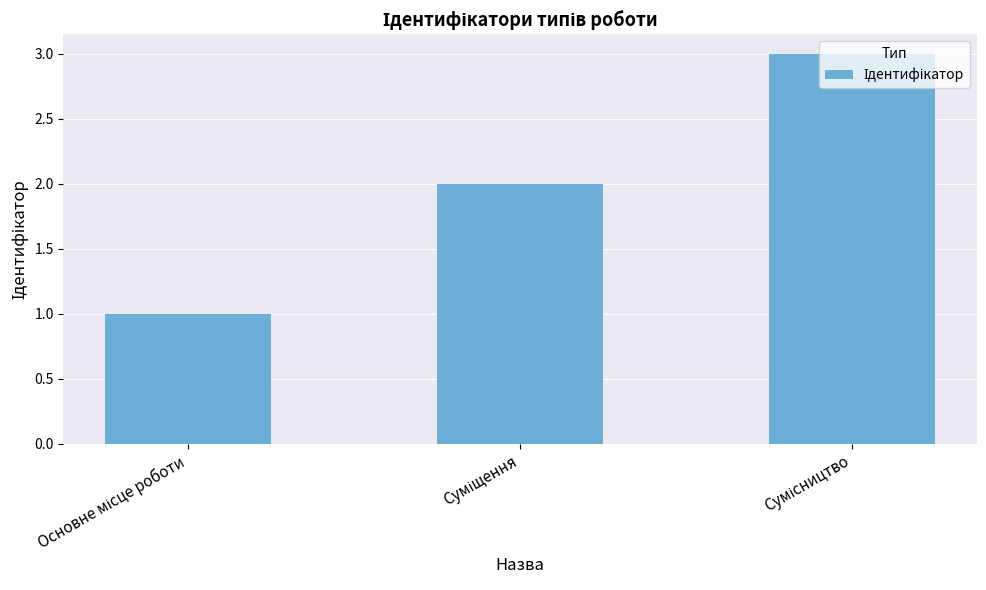

Count the number of data series in this chart.

1